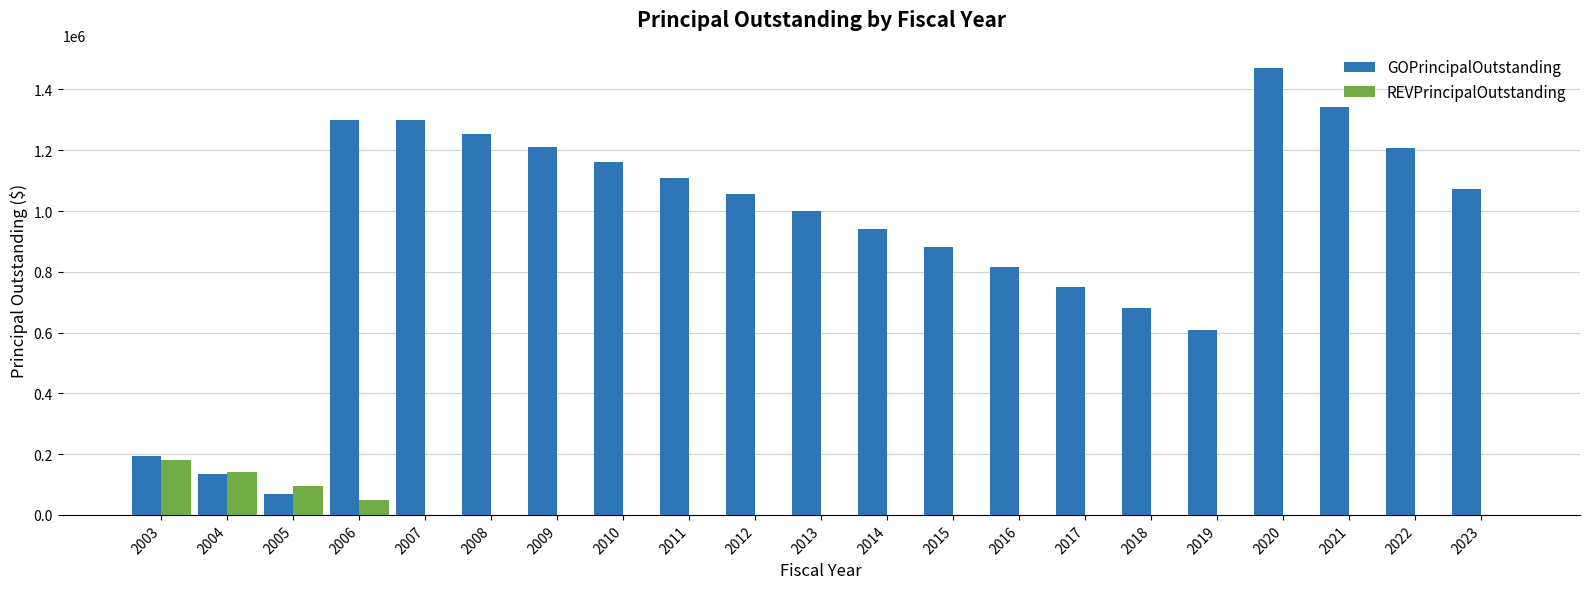

What is the sum of all REVPrincipalOutstanding values?

465000